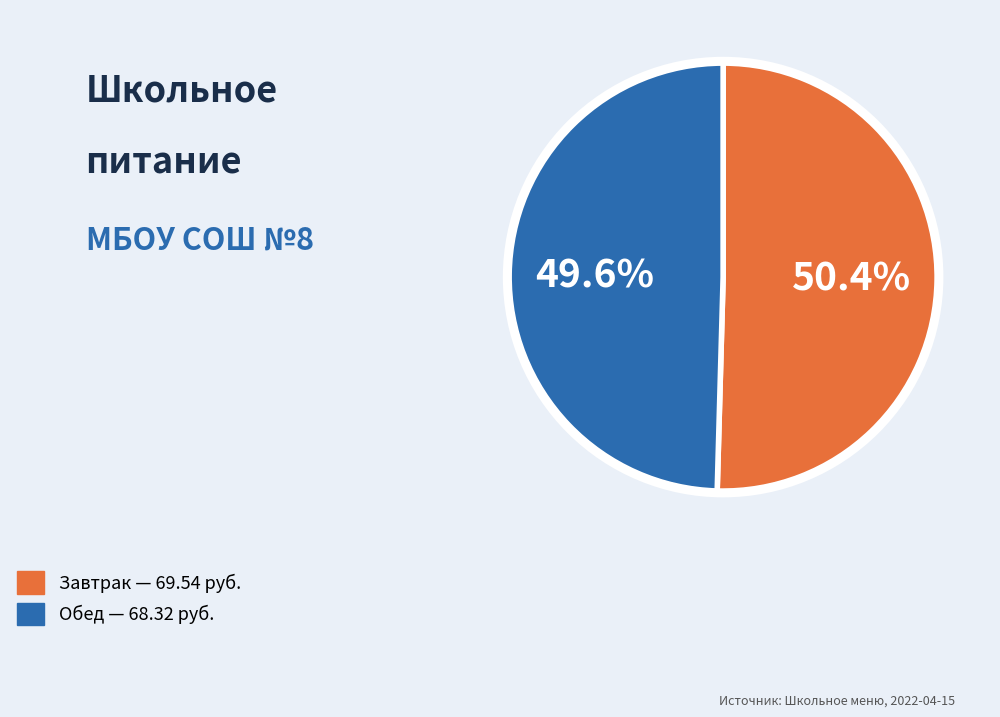

Is there any slice that represents more than half of the pie?

Yes